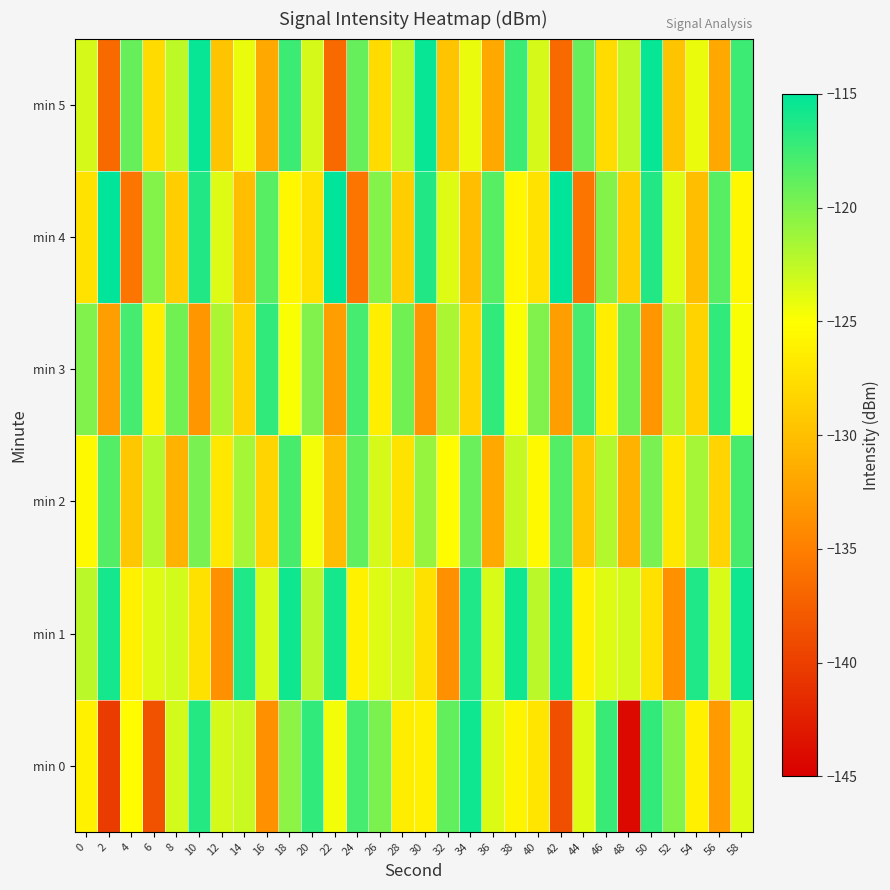

Between 6 and 18, which is larger?

18